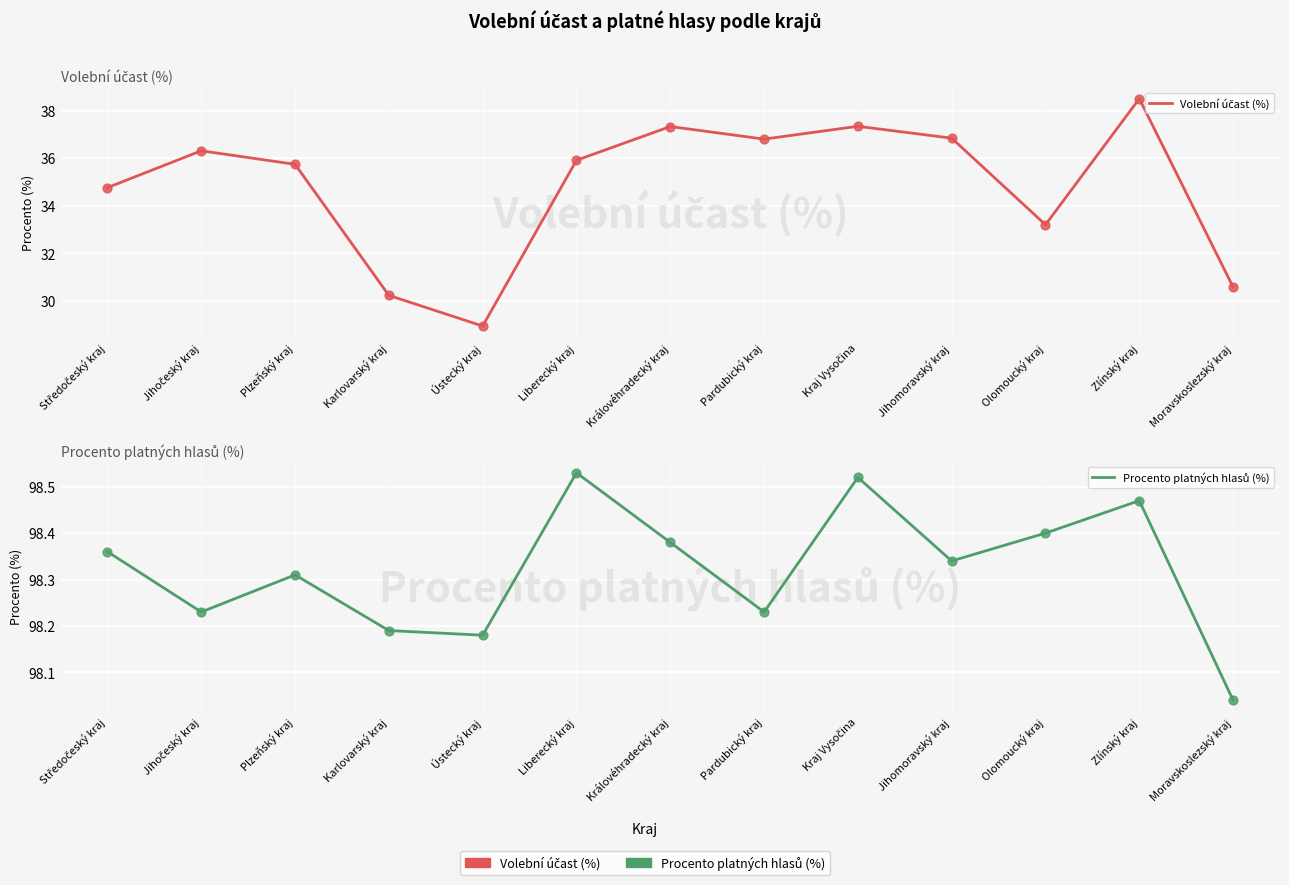

What is the total value across all series at Moravskoslezský kraj?

128.6